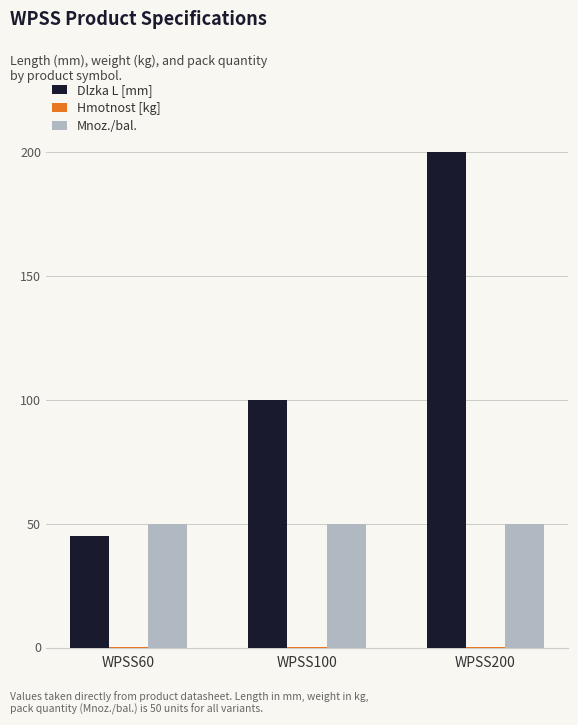

At which category is the sum across all series the highest?

WPSS200